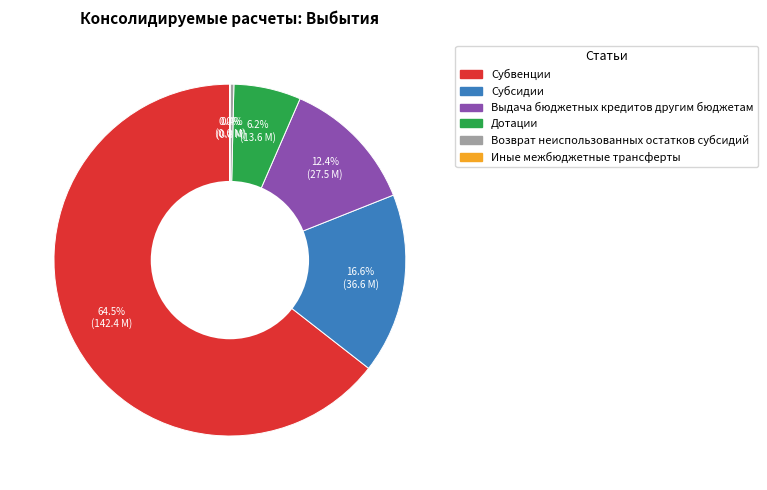

Combined, do Дотации and Субсидии account for over 50%?

No